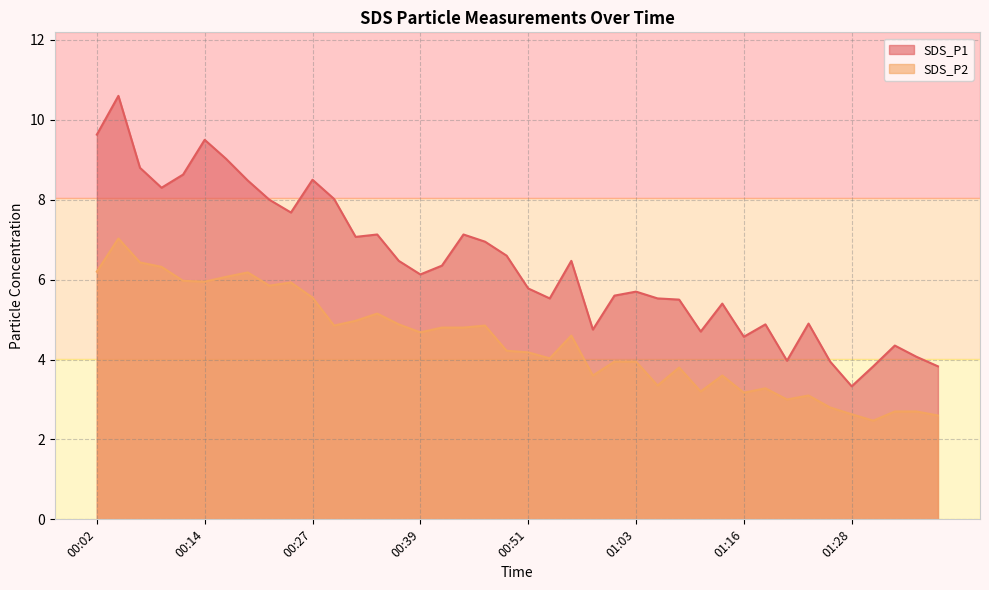

Does the chart have visible grid lines?

Yes